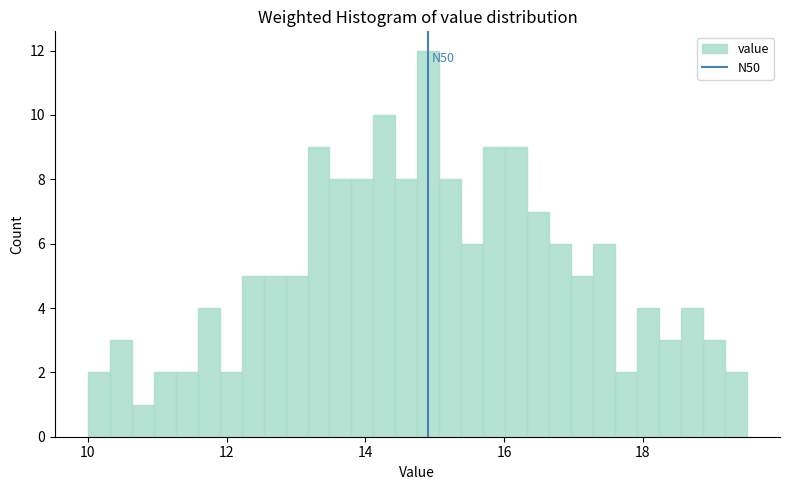

Around what value on the x-axis is the tallest bar? Give the approximate position of its centre, as read against the axis.

15.0